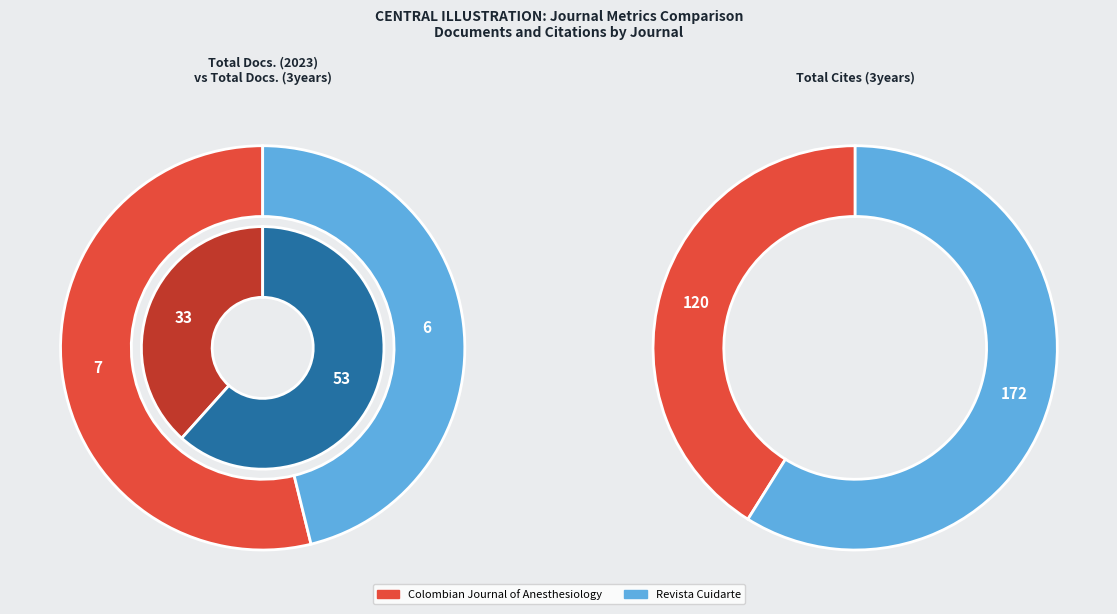

To the nearest percent, what is the combined percentage of Revista Cuidarte and Colombian Journal of Anesthesiology?

100%